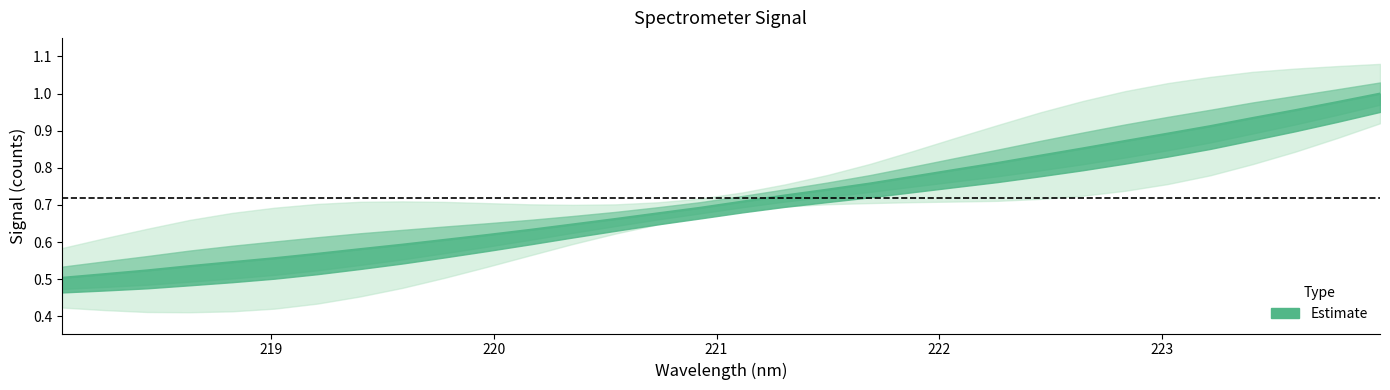

How many series are shown in this chart?

1